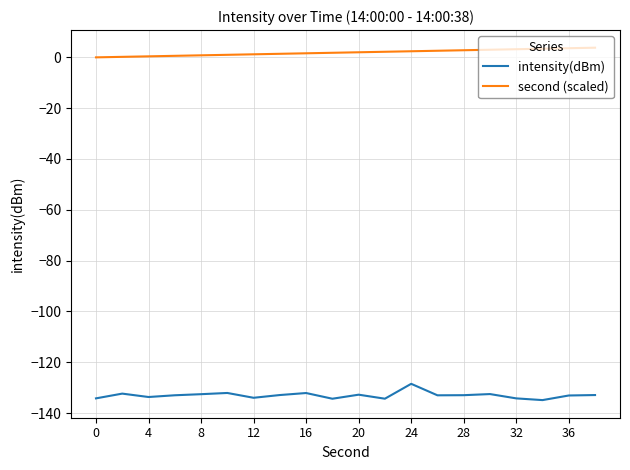

What is the maximum value shown in the chart?

3.8